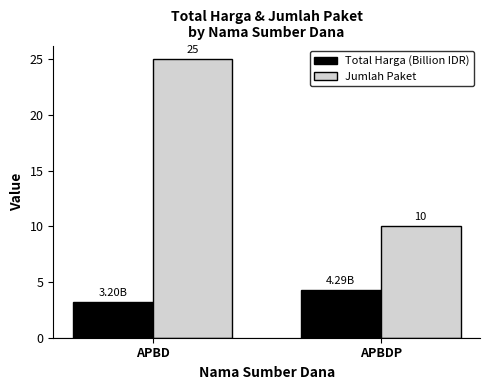

Are the bars horizontal?

No